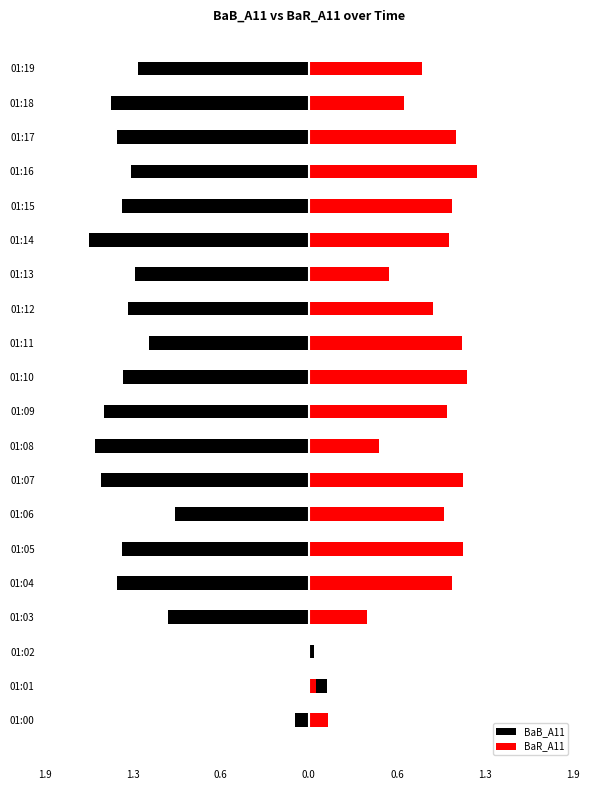

Reading left to right, list all the values displayed in this chart.

BaB_A11: -0.1	0.1	0.0	-1.0	-1.4	-1.4	-1.0	-1.5	-1.6	-1.5	-1.4	-1.2	-1.3	-1.3	-1.6	-1.4	-1.3	-1.4	-1.4	-1.2
BaR_A11: 0.1	0.1	0.0	0.4	1.0	1.1	1.0	1.1	0.5	1.0	1.1	1.1	0.9	0.6	1.0	1.0	1.2	1.1	0.7	0.8